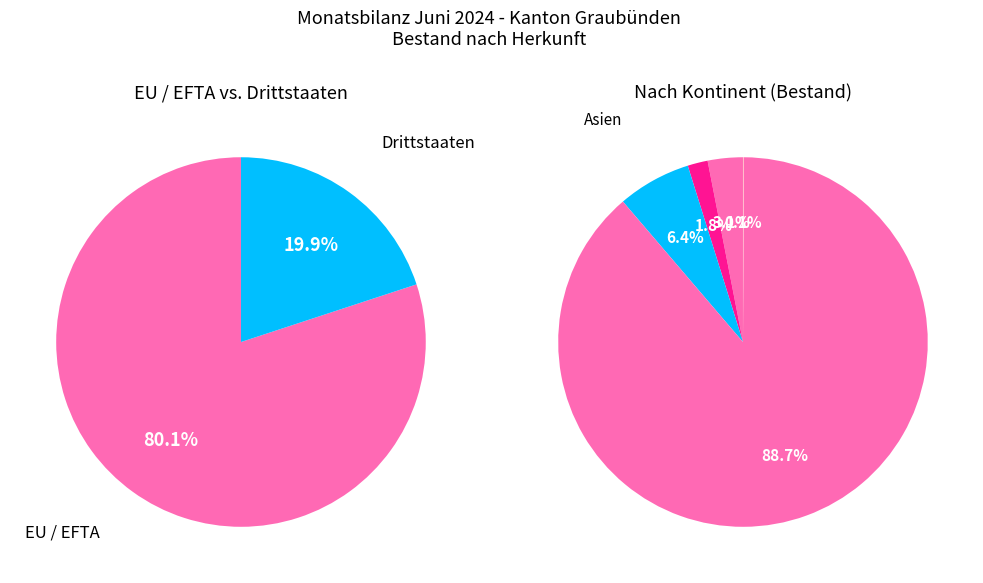

To the nearest percent, what is the average slice percentage?

50%